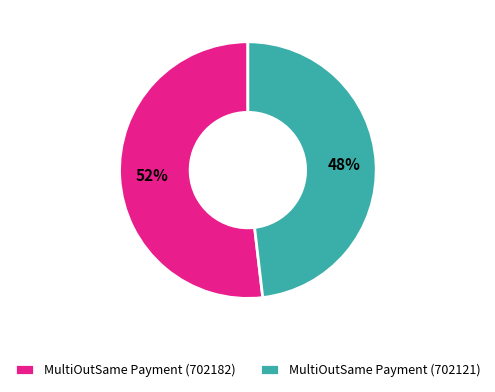

What is the smallest slice in the pie chart?

MultiOutSame Payment (702121)